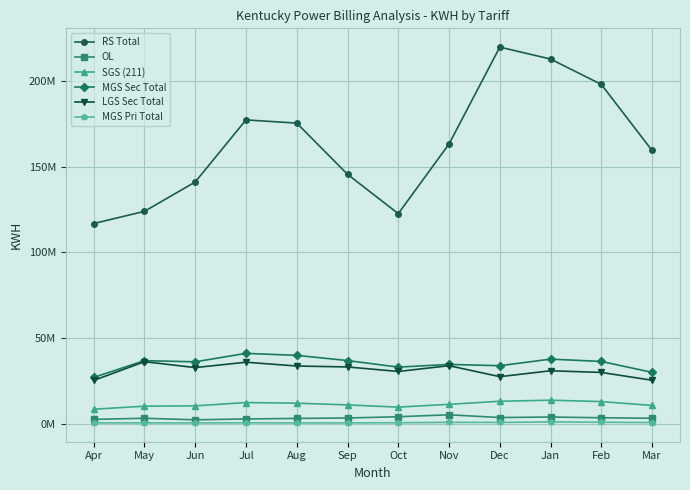

True or false: OL and MGS Pri Total intersect in this chart.

False